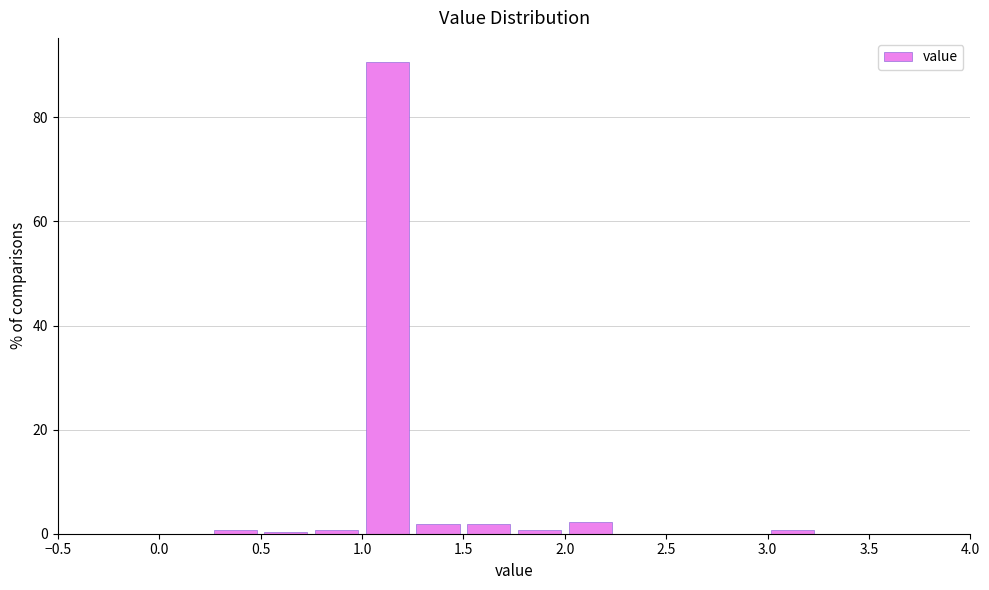

What is the height of the bar covering 2.00 to 2.25 on the x-axis? The values are not printed on the chart, so give them approximately, as read against the axis.

2